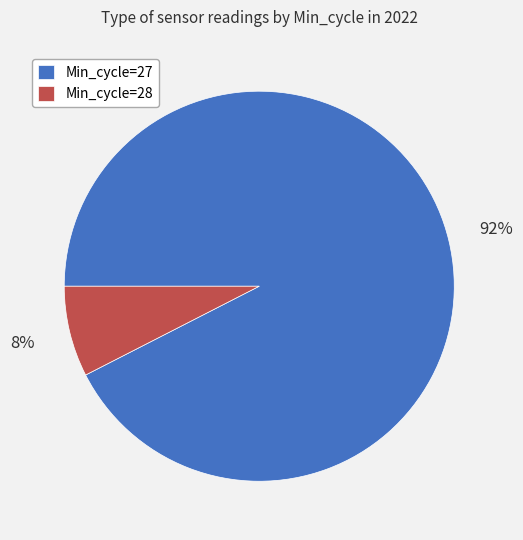

Do Min_cycle=28 and Min_cycle=27 together represent more than half of the pie?

Yes